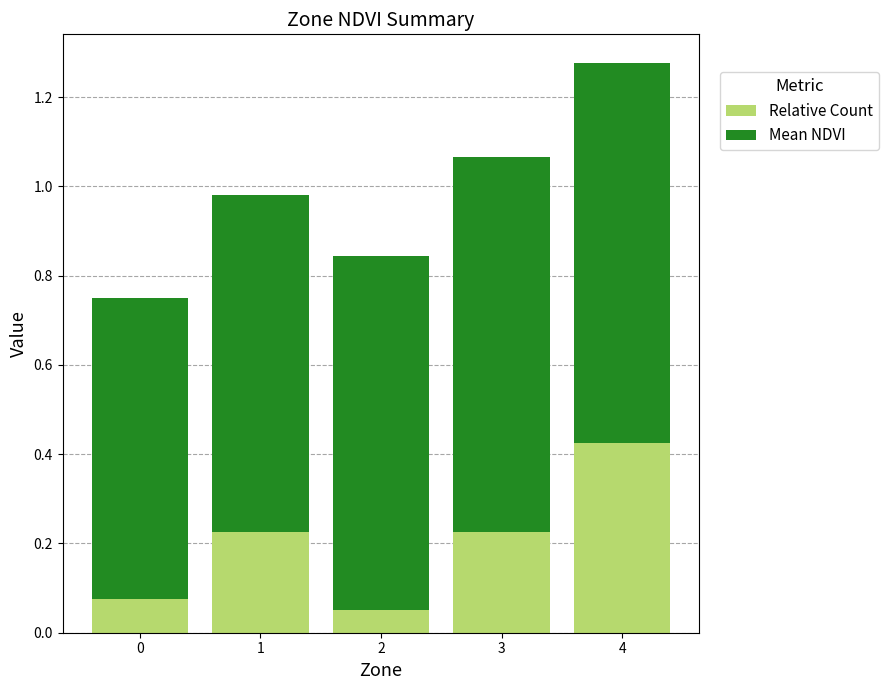

What is the total value across all series at 1?

1.0